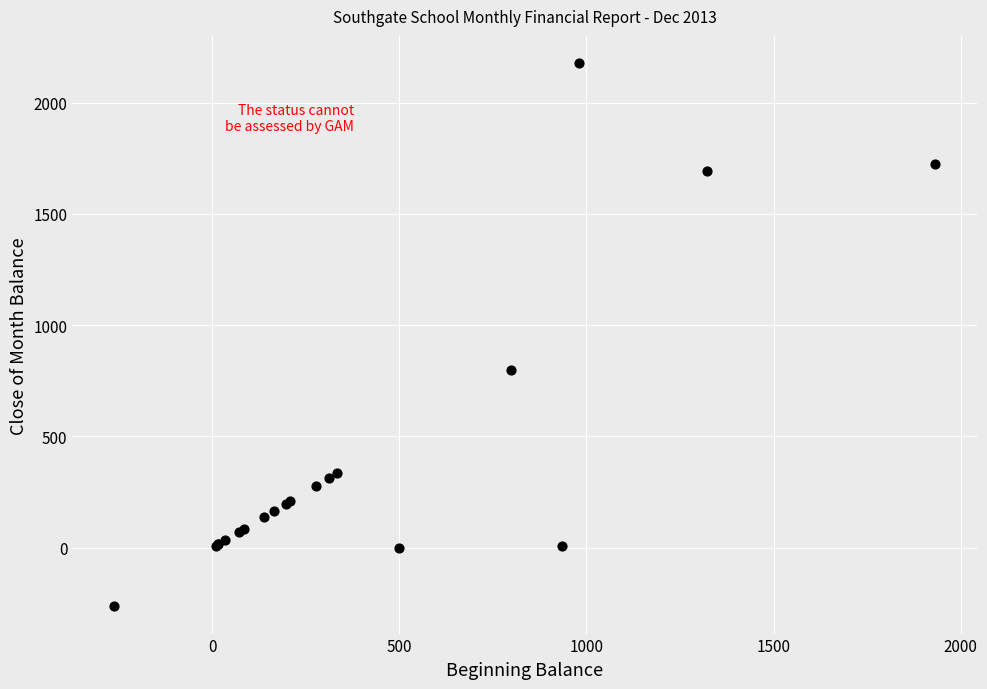

What Y value in the scatter plot is closest to 957?

797.2